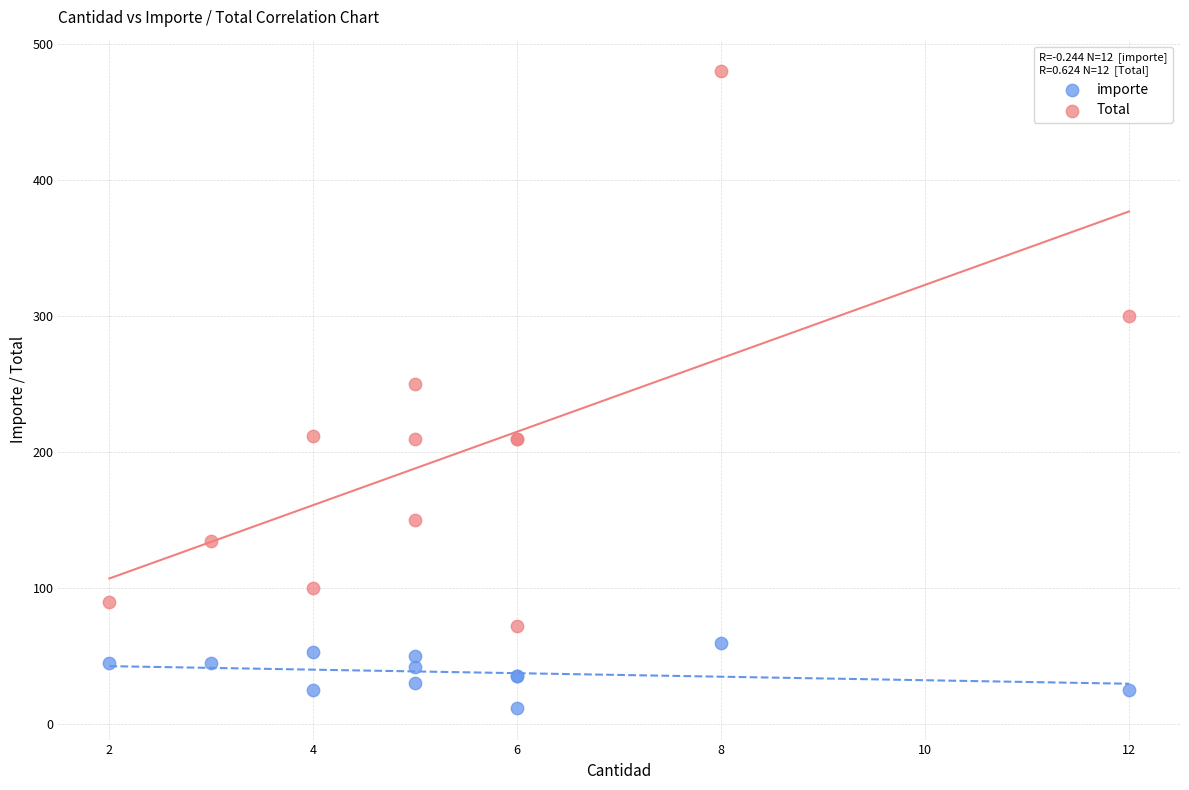

Which series has the largest Y range (max minus min)?

Total